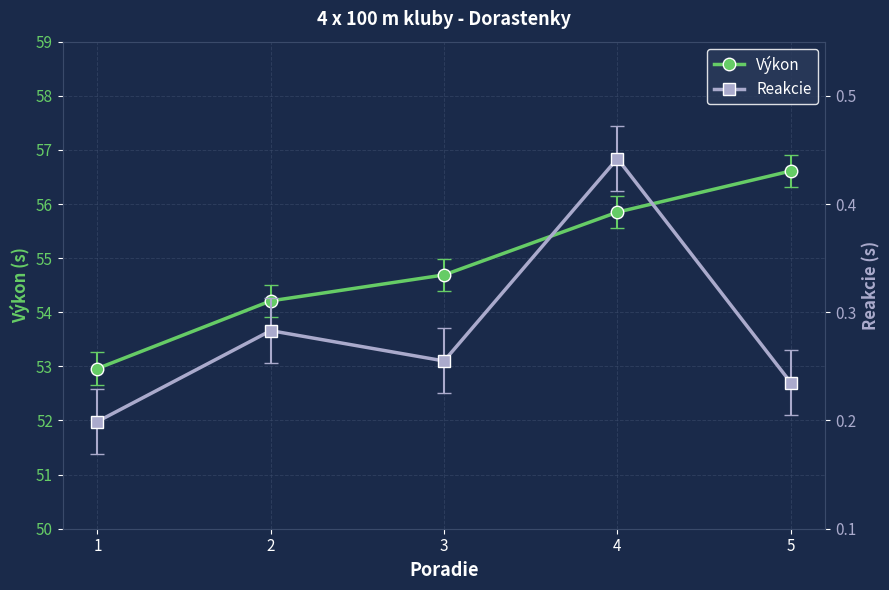

Which series has the widest spread of values?

Výkon